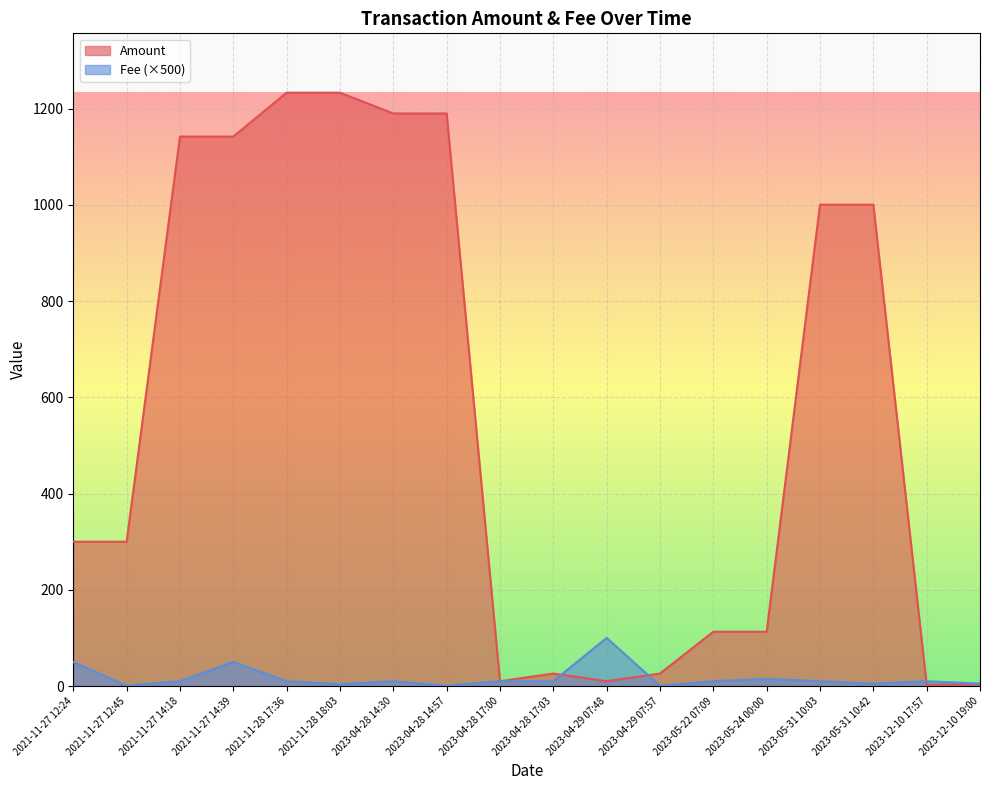

Reading right to left, transcribe all the data shown in this chart.

Amount: 2023-12-10 19:00=3.6	2023-12-10 17:57=2.6	2023-05-31 10:42=1000.6	2023-05-31 10:03=1000.6	2023-05-24 00:00=112.9	2023-05-22 07:09=112.9	2023-04-29 07:57=26.0	2023-04-29 07:48=10.0	2023-04-28 17:03=26.0	2023-04-28 17:00=10.0	2023-04-28 14:57=1190.2	2023-04-28 14:30=1190.1	2021-11-28 18:03=1233.4	2021-11-28 17:36=1233.3	2021-11-27 14:39=1142.1	2021-11-27 14:18=1142.1	2021-11-27 12:45=300.0	2021-11-27 12:24=299.9
Fee: 2023-12-10 19:00=5.0	2023-12-10 17:57=10.0	2023-05-31 10:42=5.0	2023-05-31 10:03=10.0	2023-05-24 00:00=15.0	2023-05-22 07:09=10.0	2023-04-29 07:57=0.6	2023-04-29 07:48=100.0	2023-04-28 17:03=10.0	2023-04-28 17:00=10.0	2023-04-28 14:57=0.6	2023-04-28 14:30=10.0	2021-11-28 18:03=3.8	2021-11-28 17:36=10.0	2021-11-27 14:39=50.0	2021-11-27 14:18=10.0	2021-11-27 12:45=0.6	2021-11-27 12:24=50.0